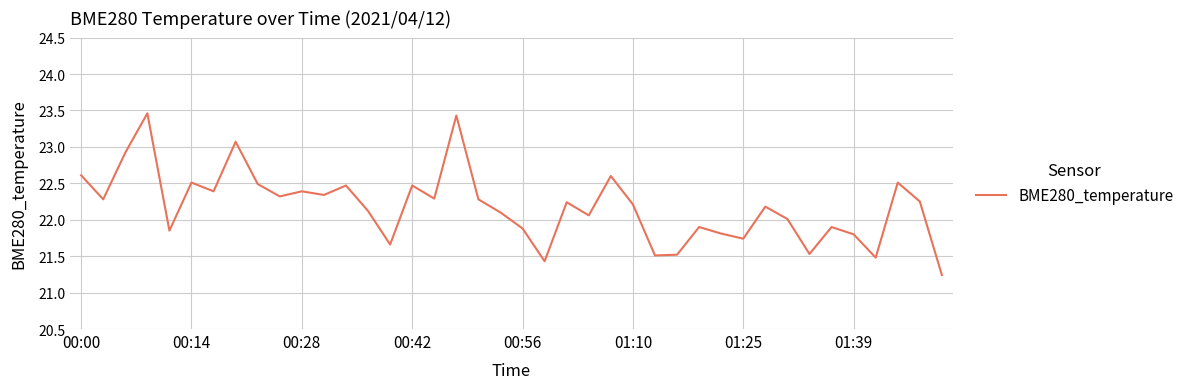

What is the difference between the maximum and minimum values?

2.2